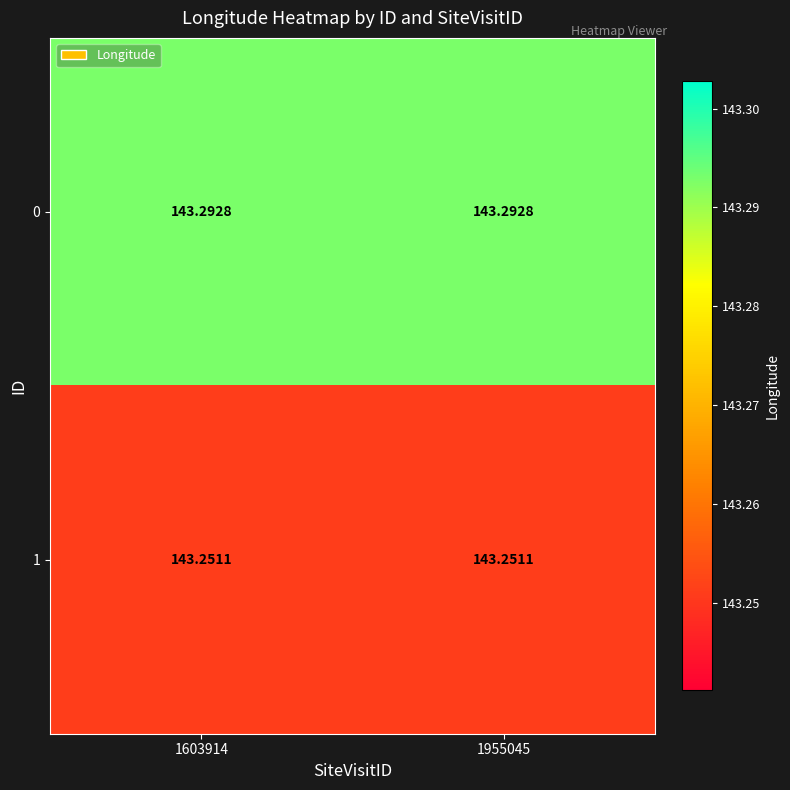

How many data points does each series have?

2